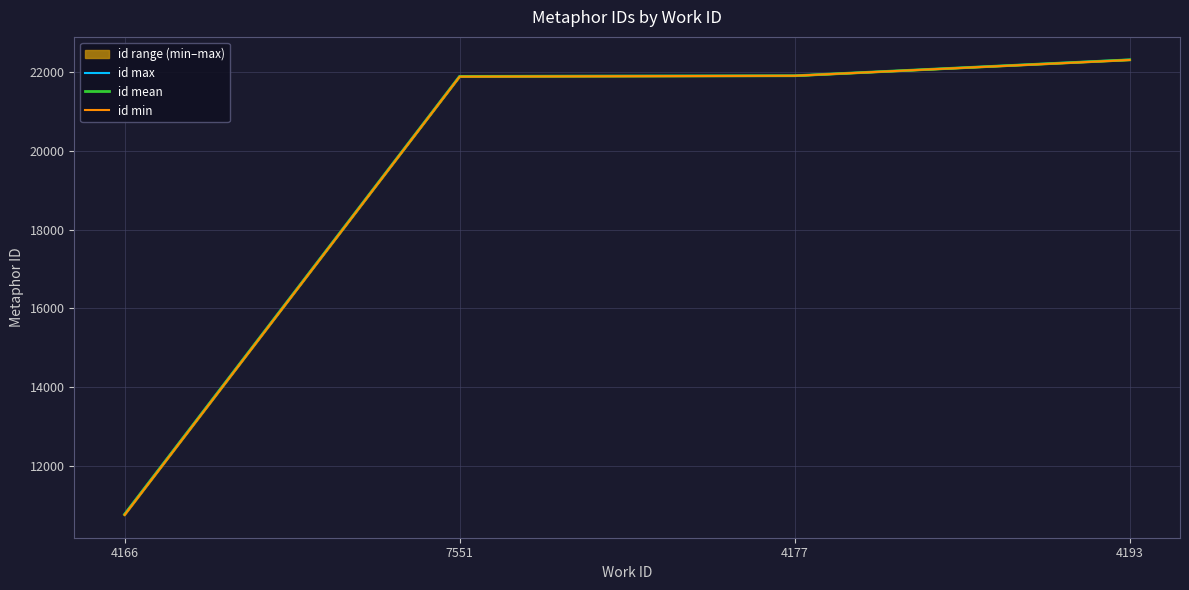

Where is id min nearest to the value 16530?

7551